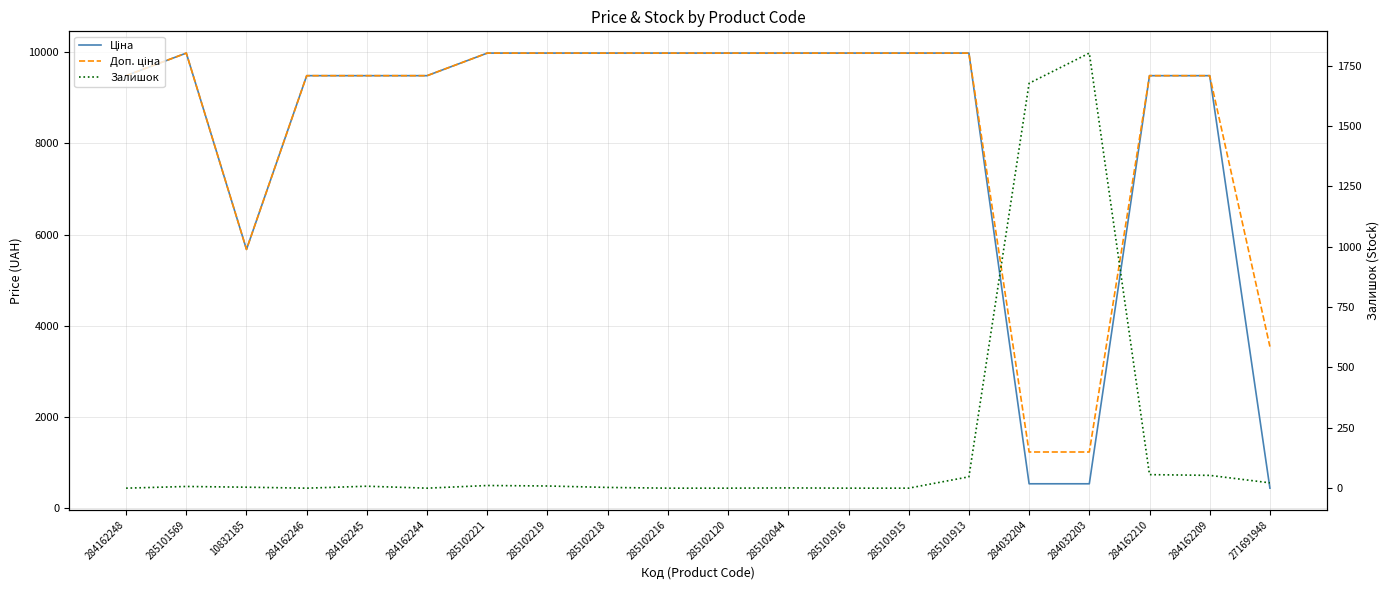

What are all the series names shown in the legend?

Ціна, Доп. ціна, Залишок